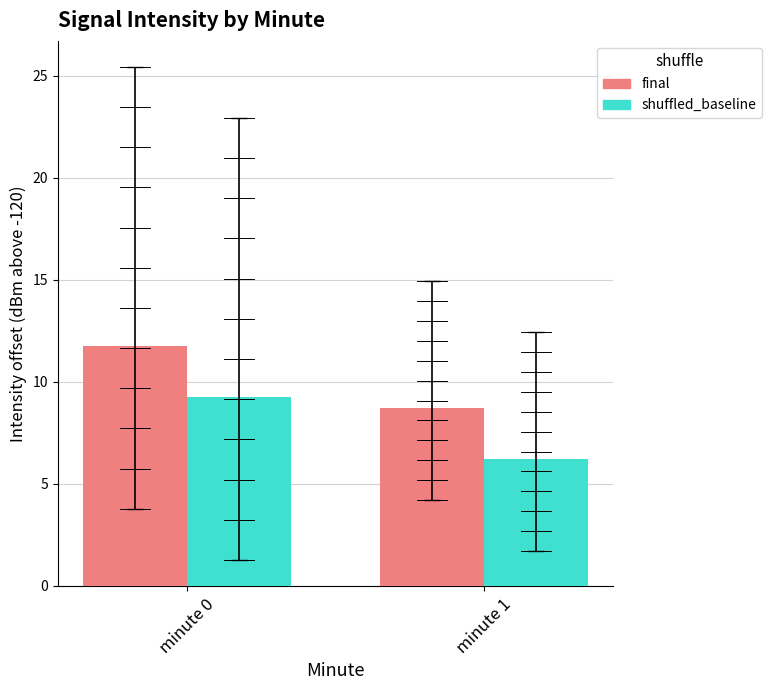

True or false: final has a value of 8.7 at minute 1.

True